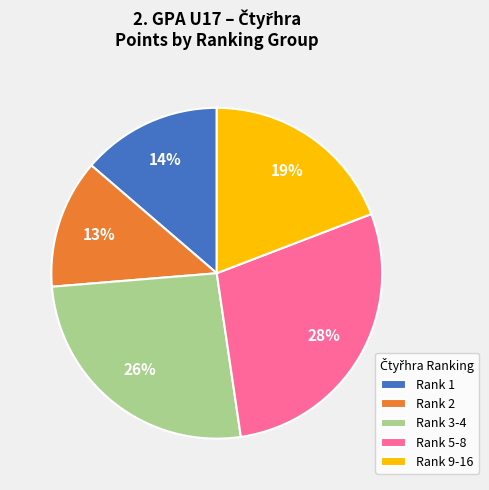

How many slices are in this pie chart?

5